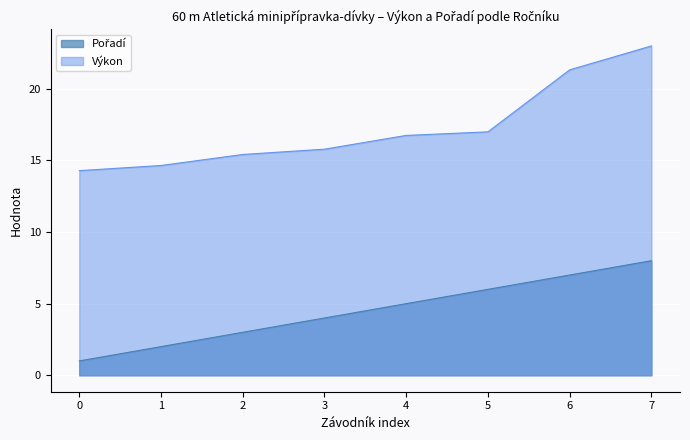

True or false: Pořadí and Výkon intersect in this chart.

False